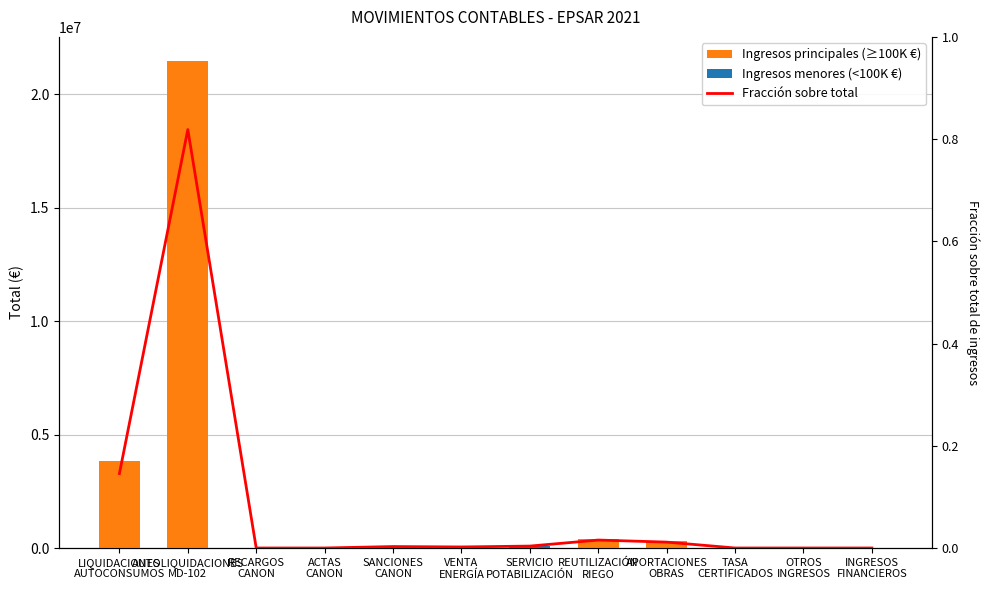

Reading left to right, transcribe all the data shown in this chart.

Ingresos principales (≥100K €): 3813860.8	21447500.3	0.0	0.0	0.0	0.0	0.0	407570.5	302110.7	0.0	0.0	0.0
Ingresos menores (<100K €): 0.0	0.0	0.0	0.0	74014.1	53584.6	98143.8	0.0	0.0	84.0	49.0	0.0
Fracción sobre total: 0.1	0.8	0.0	0.0	0.0	0.0	0.0	0.0	0.0	0.0	0.0	0.0